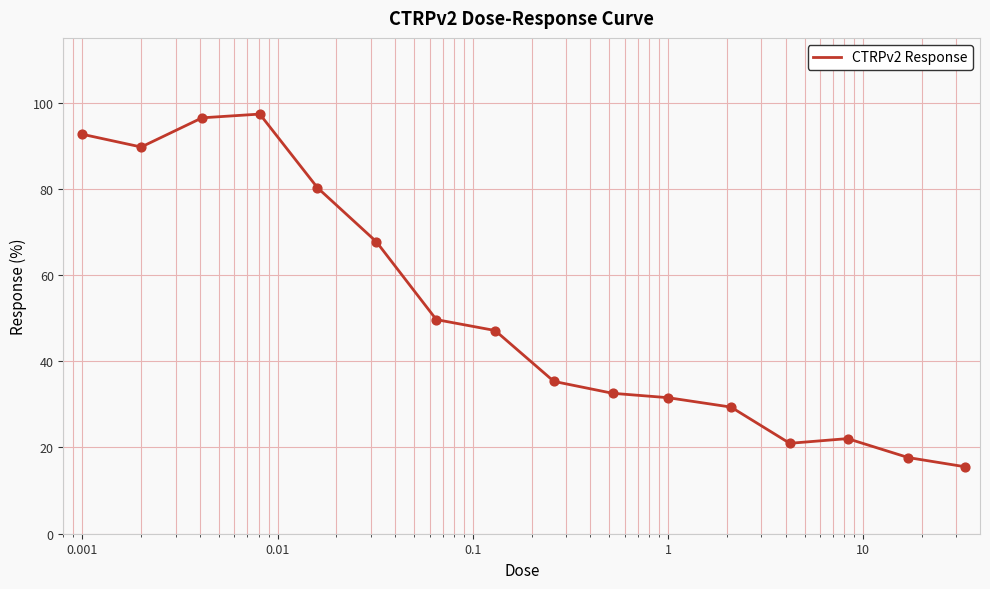

What is the minimum value shown in the chart?

15.6